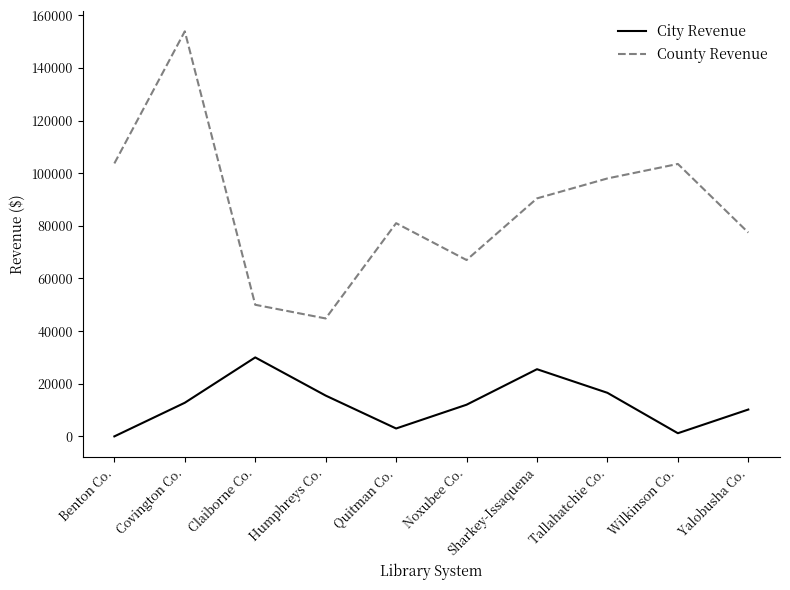

True or false: City Revenue and County Revenue cross at least once.

False